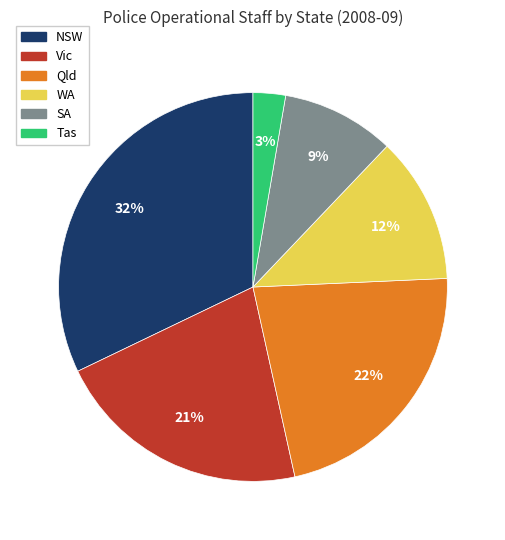

To the nearest percent, what is the combined percentage of WA and NSW?

44%